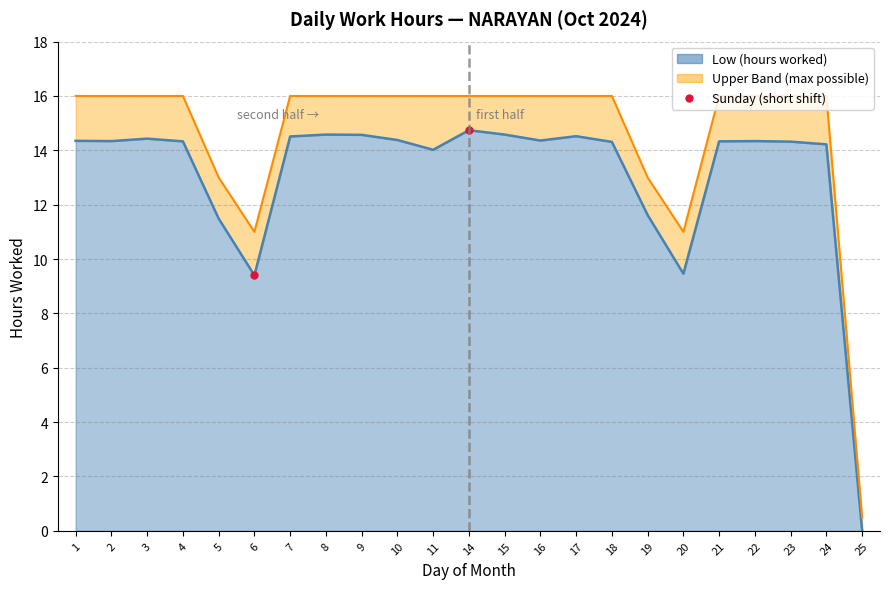

The value at 14 is 7.5. True or false?

False